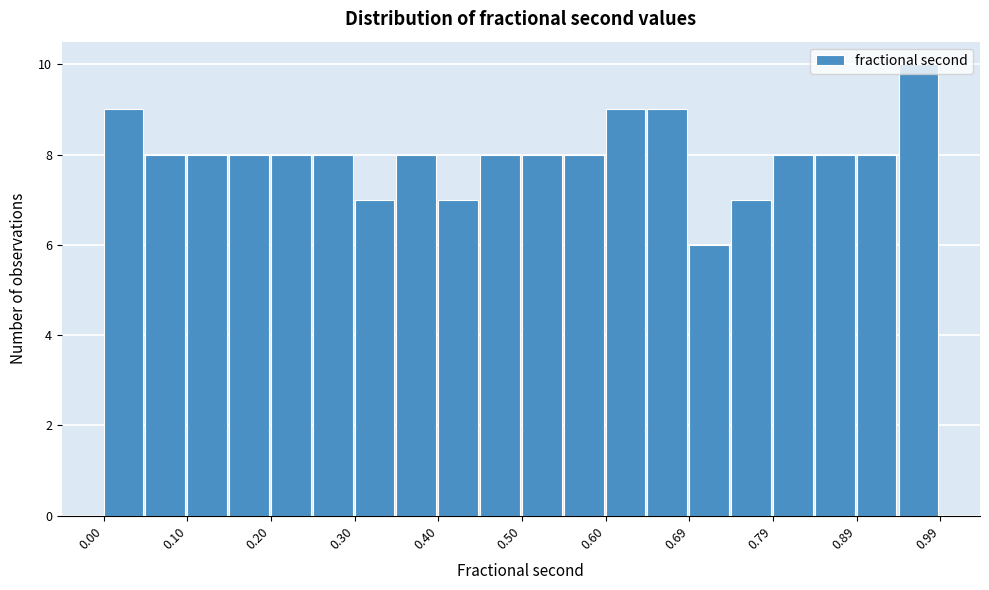

Reading left to right, transcribe this chart: for each bar, give the range it covers on the x-axis and its height. Neither the bar edges nor the heights are printed on the chart, so give them approximately, as read against the axes.

0.00 to 0.05: 9
0.05 to 0.10: 8
0.10 to 0.15: 8
0.15 to 0.20: 8
0.20 to 0.25: 8
0.25 to 0.30: 8
0.30 to 0.35: 7
0.35 to 0.40: 8
0.40 to 0.45: 7
0.45 to 0.50: 8
0.50 to 0.55: 8
0.55 to 0.60: 8
0.60 to 0.64: 9
0.64 to 0.69: 9
0.69 to 0.74: 6
0.74 to 0.79: 7
0.79 to 0.84: 8
0.84 to 0.89: 8
0.89 to 0.94: 8
0.94 to 0.99: 10